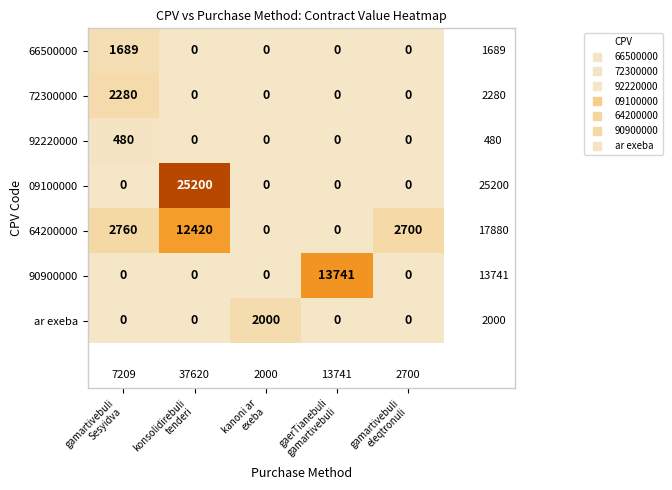

Which series has the largest total across all categories?

09100000